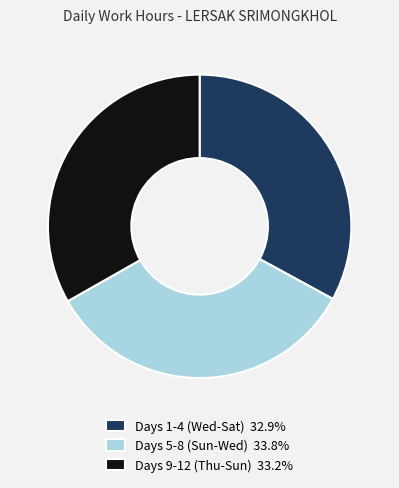

Does any single category account for the majority?

No